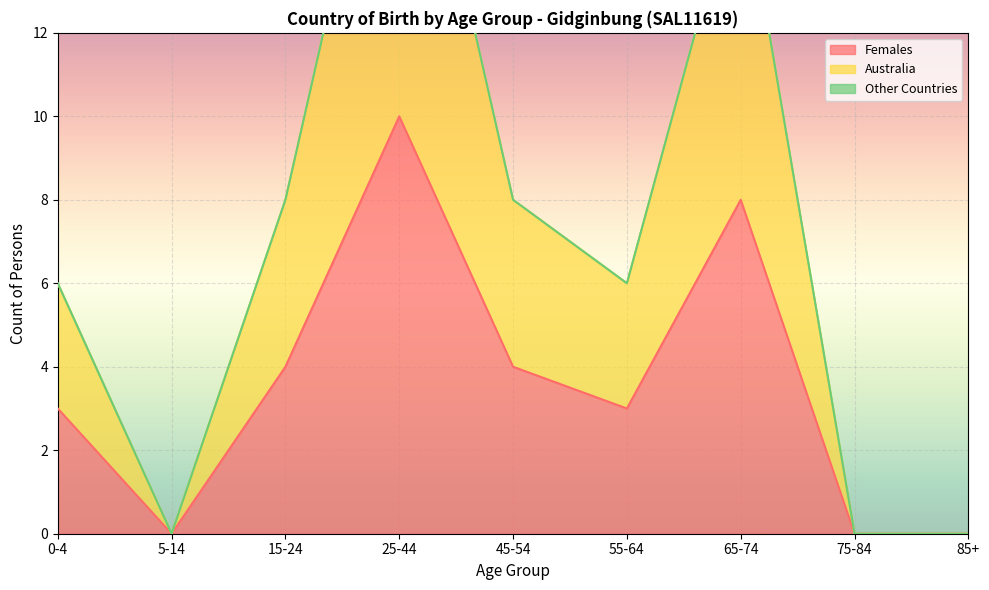

Where does the Australia series first go above 6?

15-24